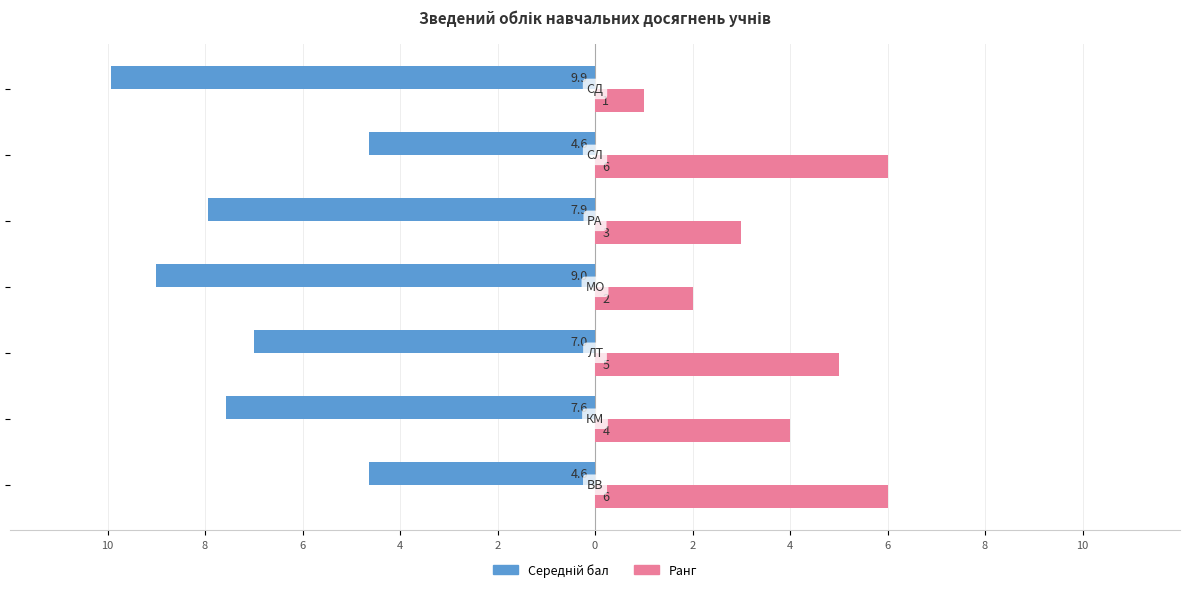

How many data points in Ранг are less than 4?

3